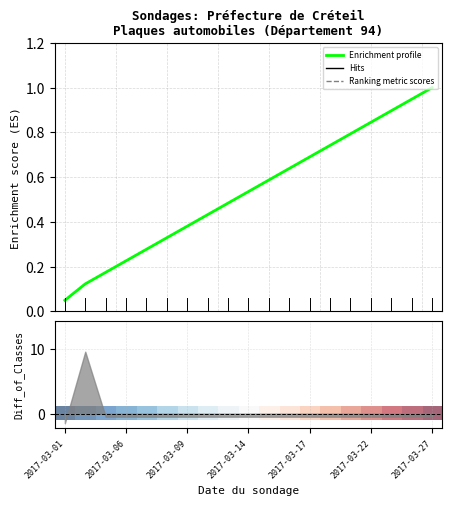

Which series has the largest total across all categories?

Enrichment profile